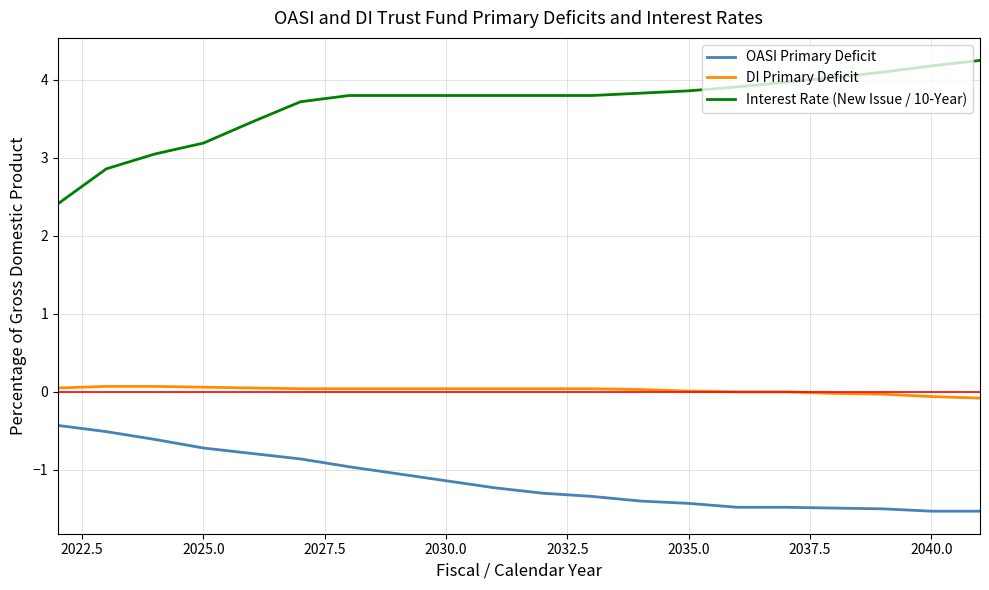

What is the smallest value displayed?

-1.5